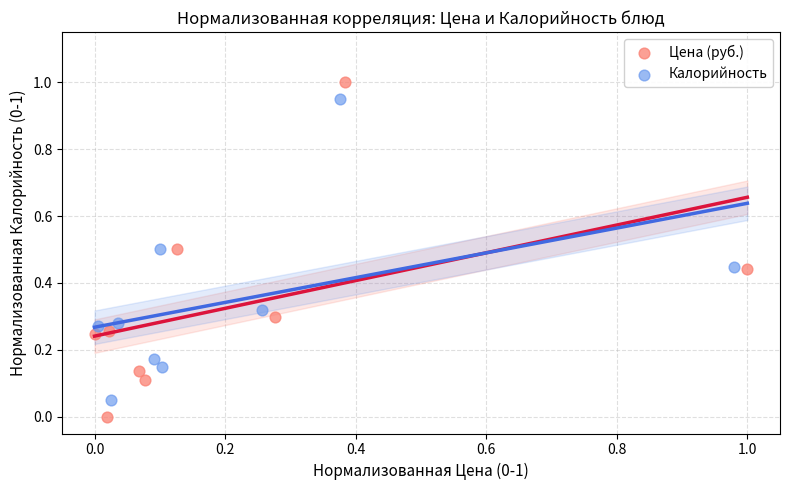

Which series contains the highest Y value?

Цена (руб.)